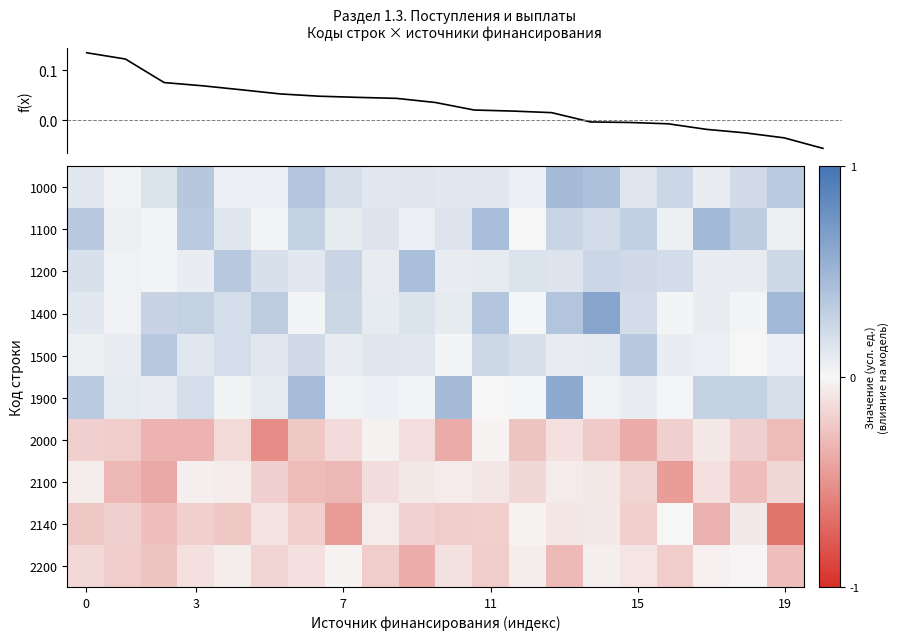

What is the difference between the highest and lowest values at 9?

0.8